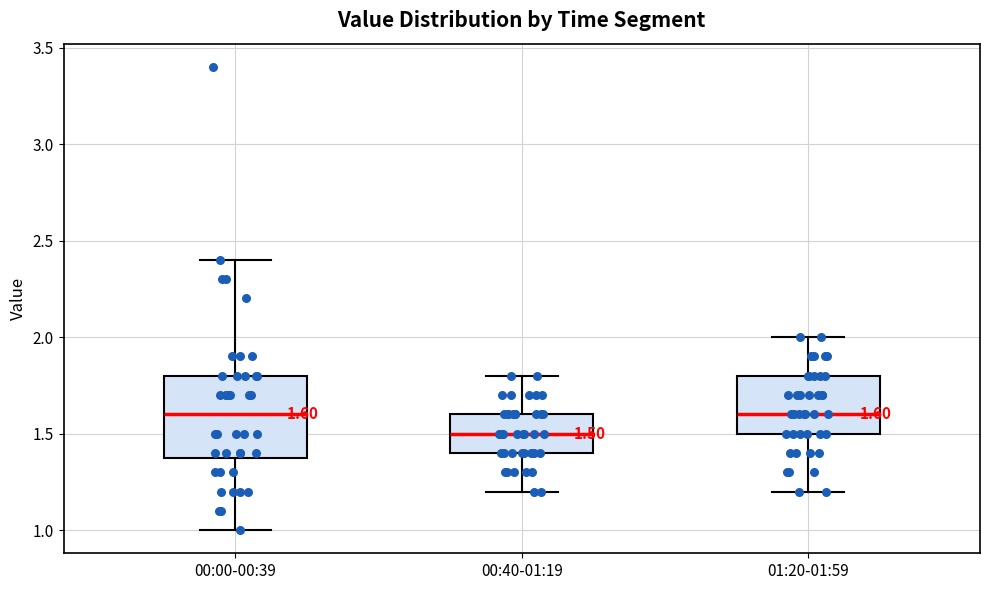

Which box is the tallest, from its lower edge to its upper edge?

00:00-00:39